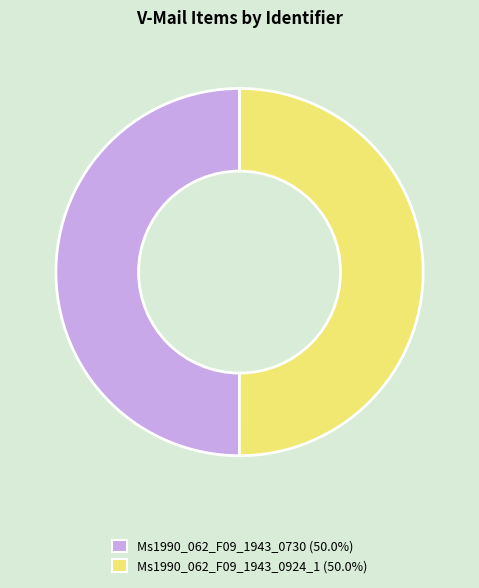

Approximately how many times larger is the value at Ms1990_062_F09_1943_0730 compared to Ms1990_062_F09_1943_0924_1?

1.0